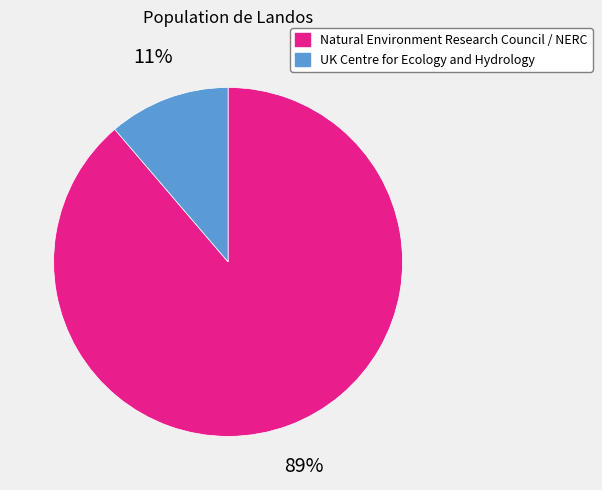

Rank the categories by value from highest to lowest.

Natural Environment Research Council / NERC, UK Centre for Ecology and Hydrology